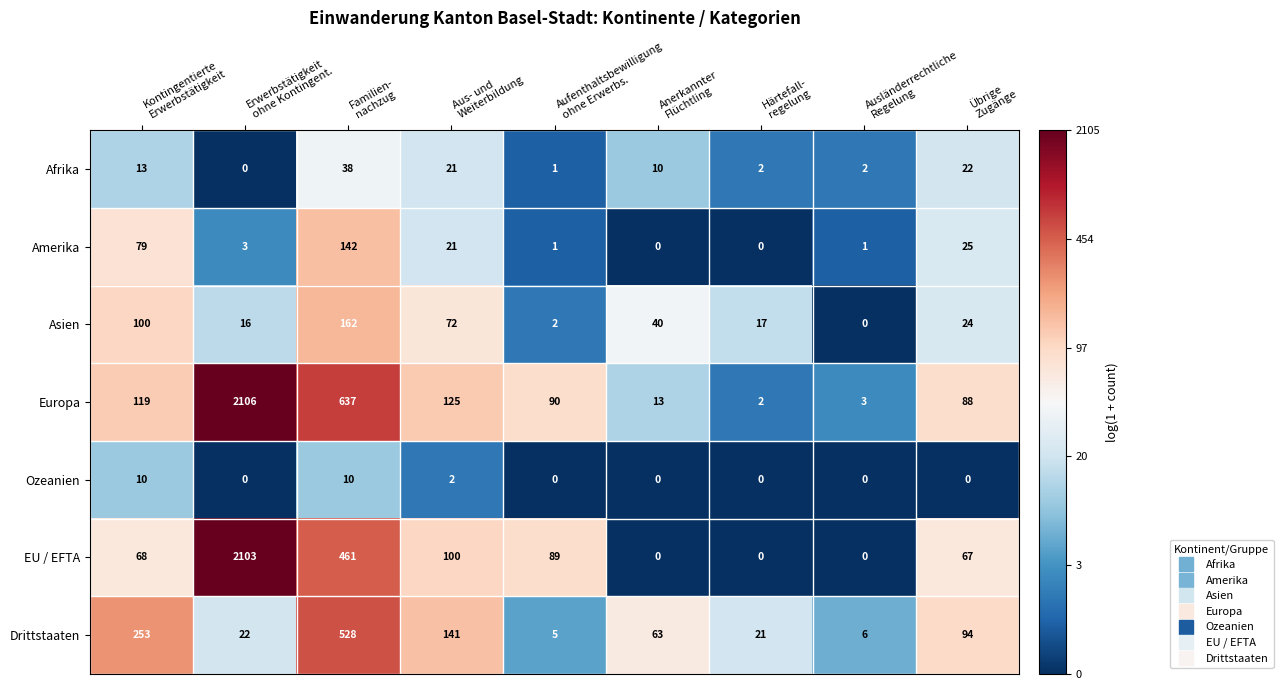

What is the greatest value displayed?

2106